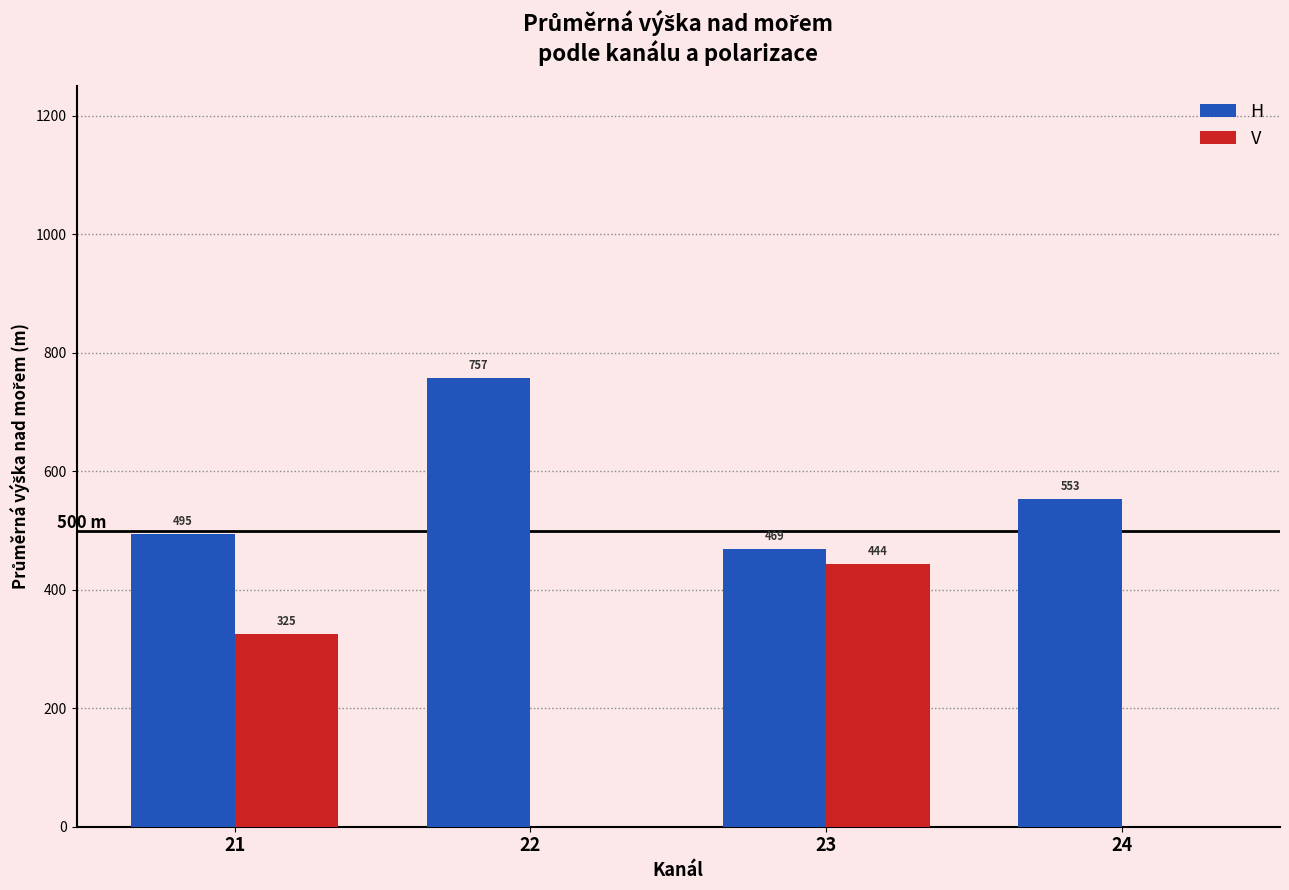

How many distinct data groups are displayed?

2